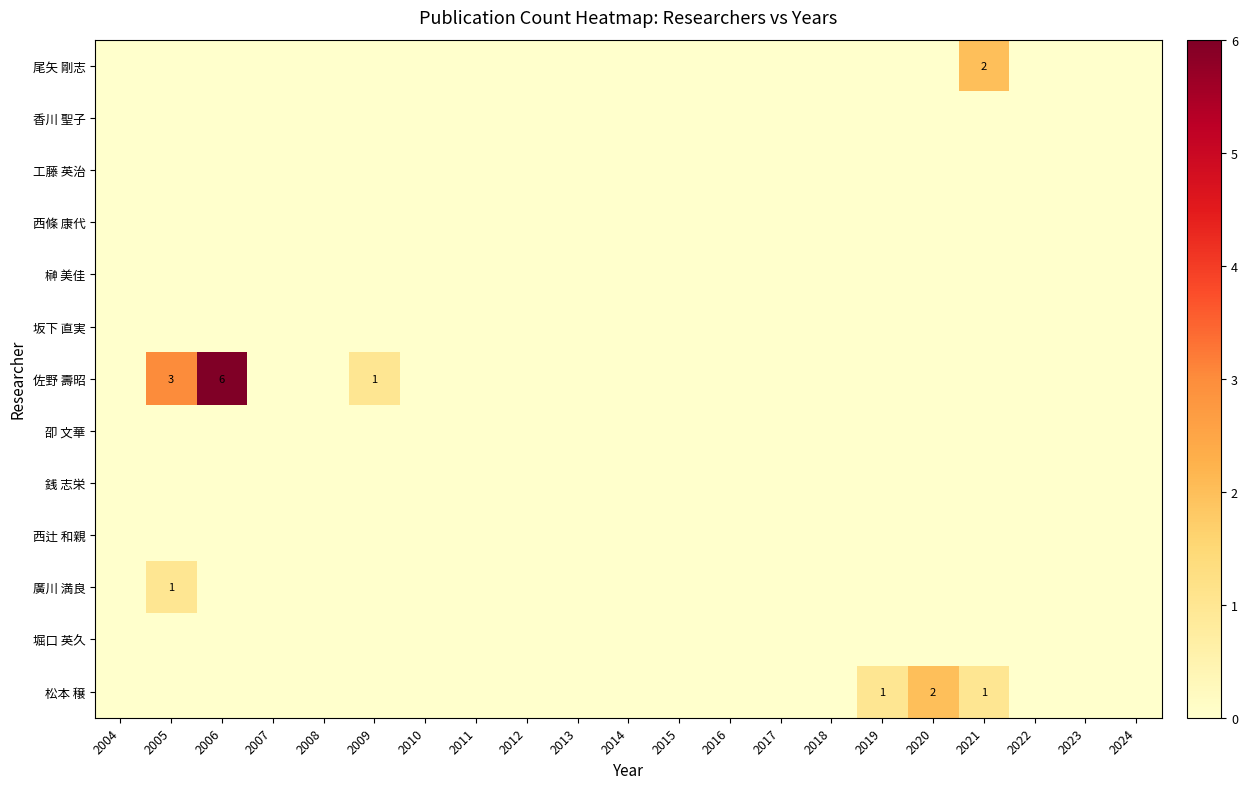

The 松本 穣 series shows 1 at 2021. True or false?

True